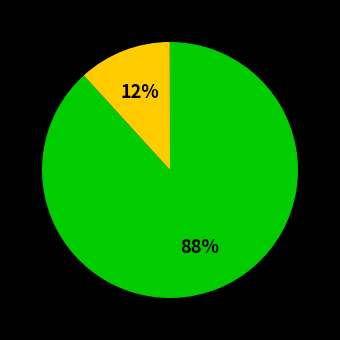

To the nearest percent, what is the average slice percentage?

33%